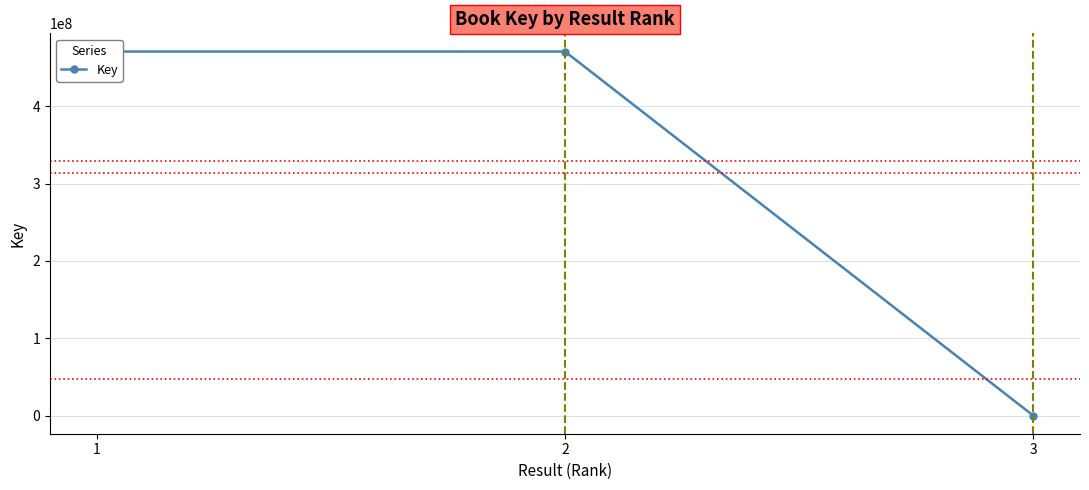

List the labels in order of value, smallest first.

3, 2, 1